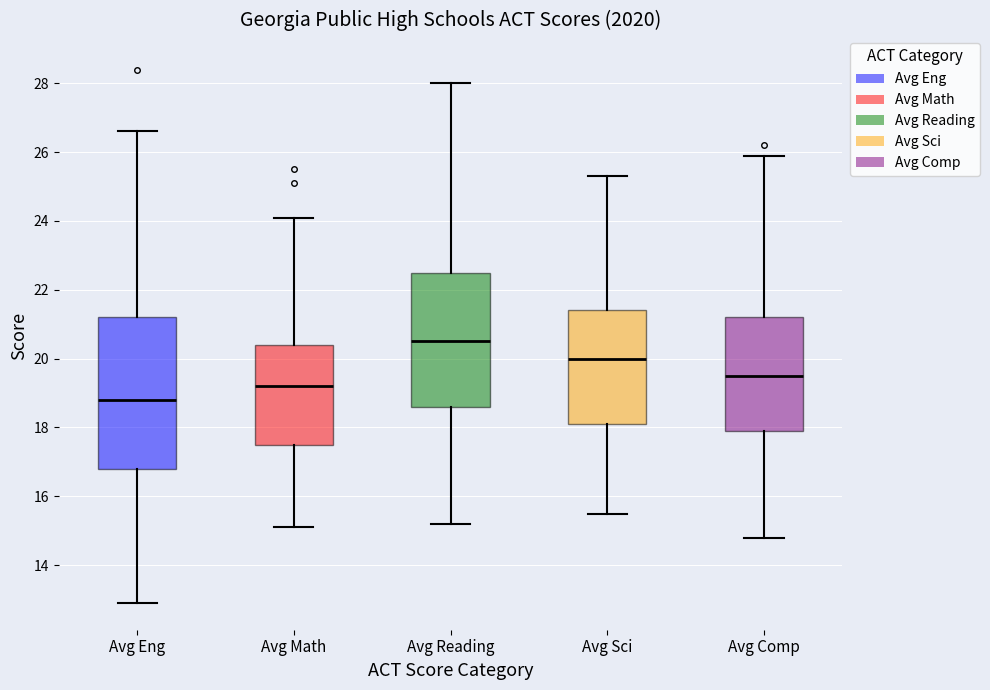

Which box is the tallest, from its lower edge to its upper edge?

Avg Eng